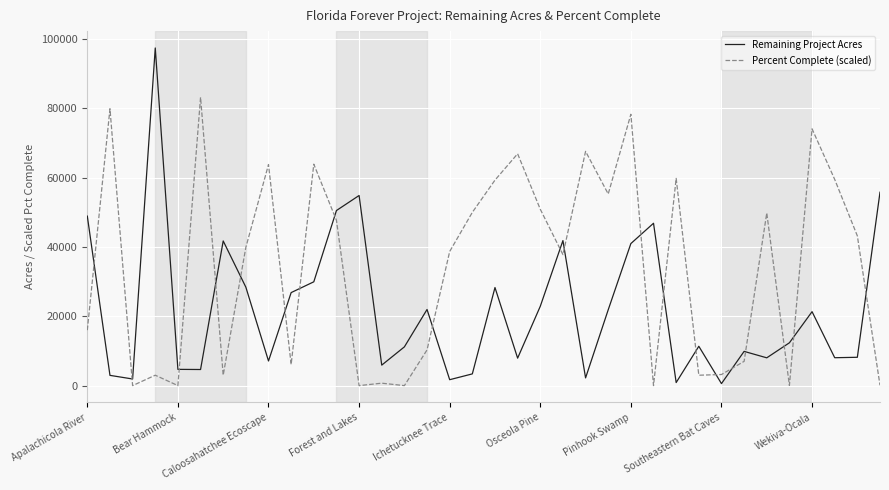

What is the greatest value displayed?

97428.3